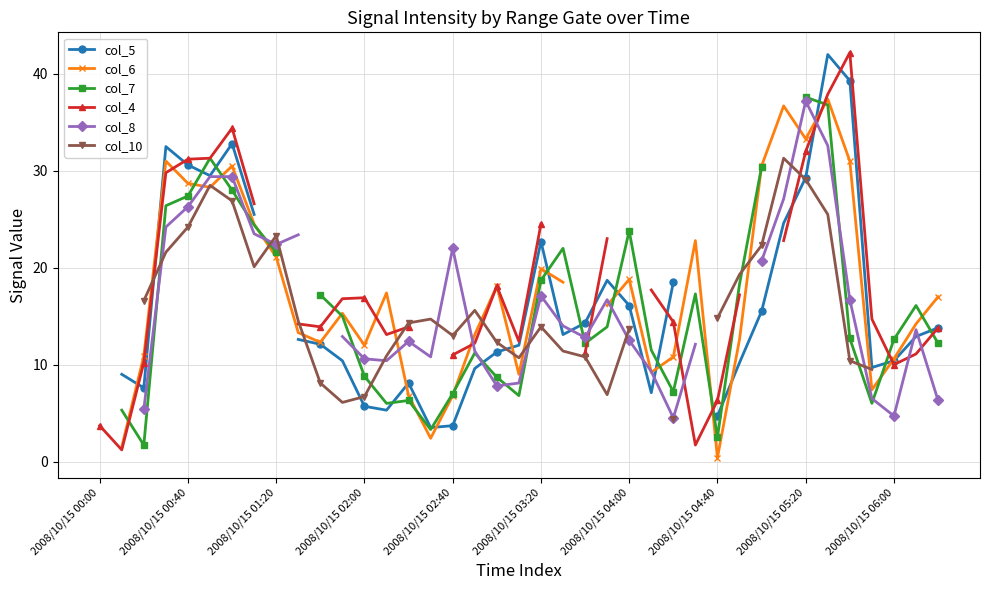

Is the value of col_4 at 30 greater than the value of col_5 at 2008/10/15 02:40?

No